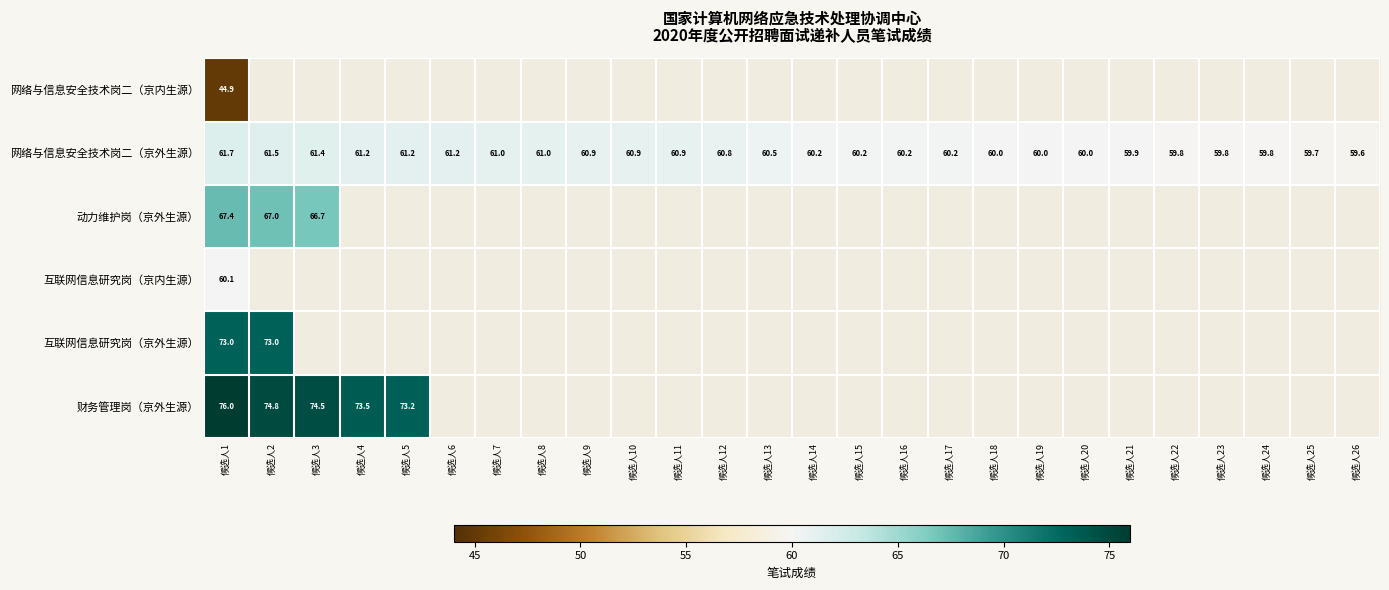

The value of 网络与信息安全技术岗二（京外生源） at 候选人12 is 60.8. True or false?

True